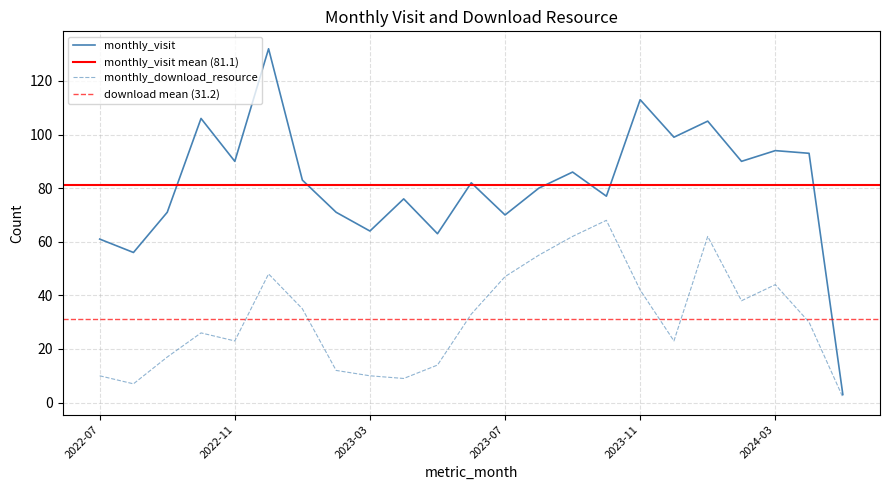

What is the difference between the second highest and minimum values in the monthly_download_resource series?

60